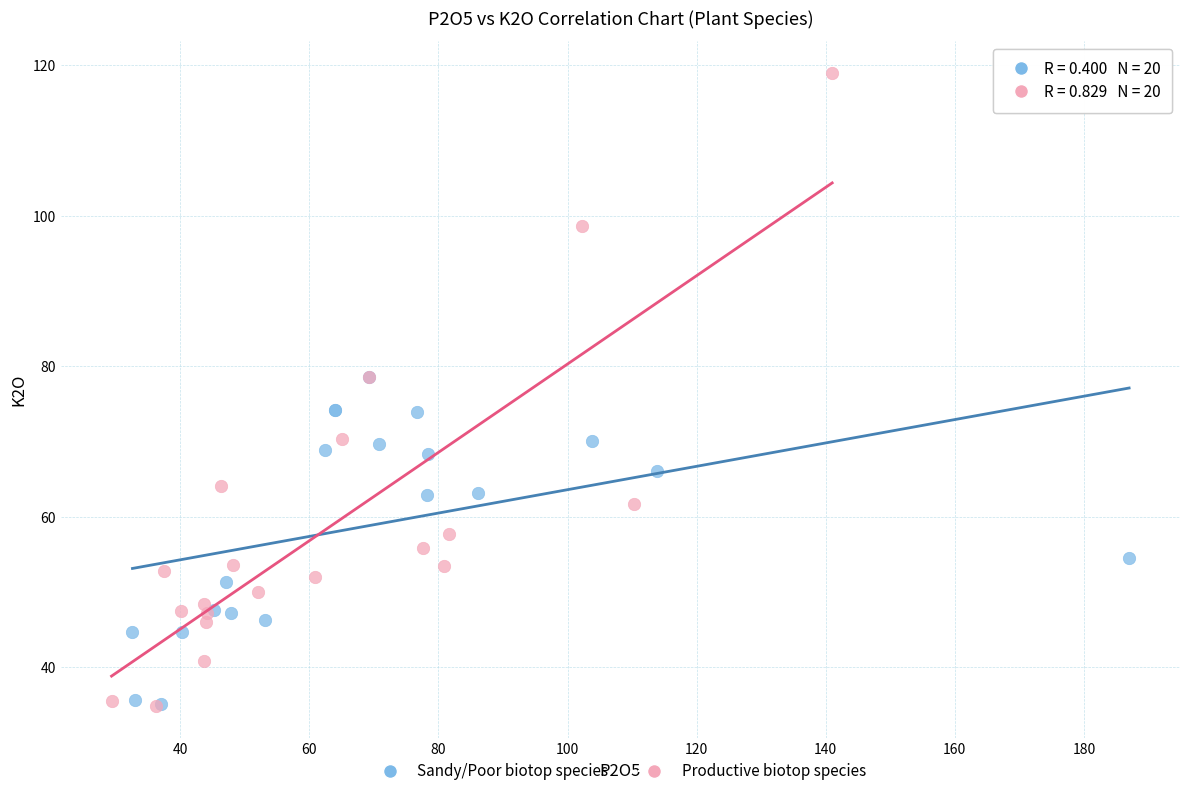

What are all the series names shown in the legend?

Sandy/Poor biotop species, Productive biotop species